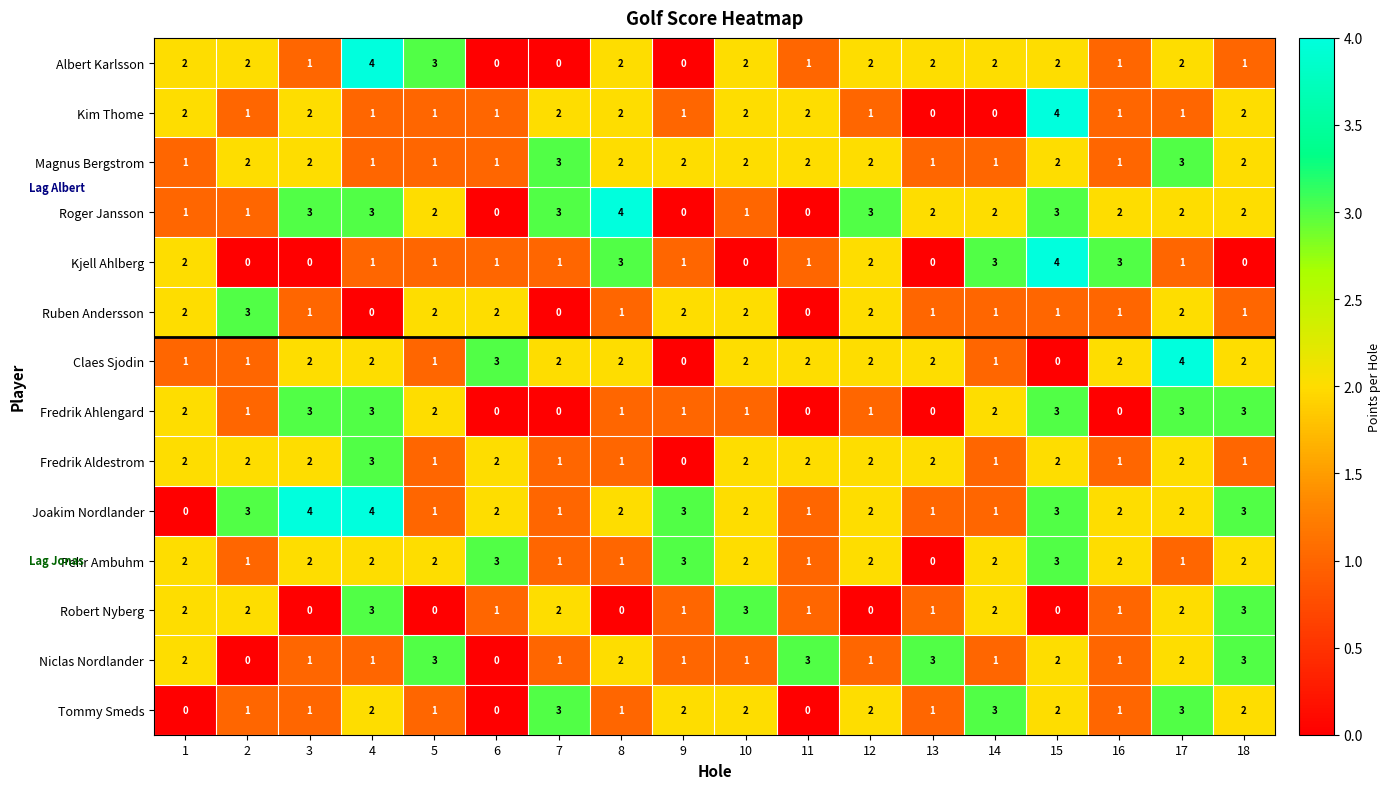

What is the maximum value for Ruben Andersson?

3